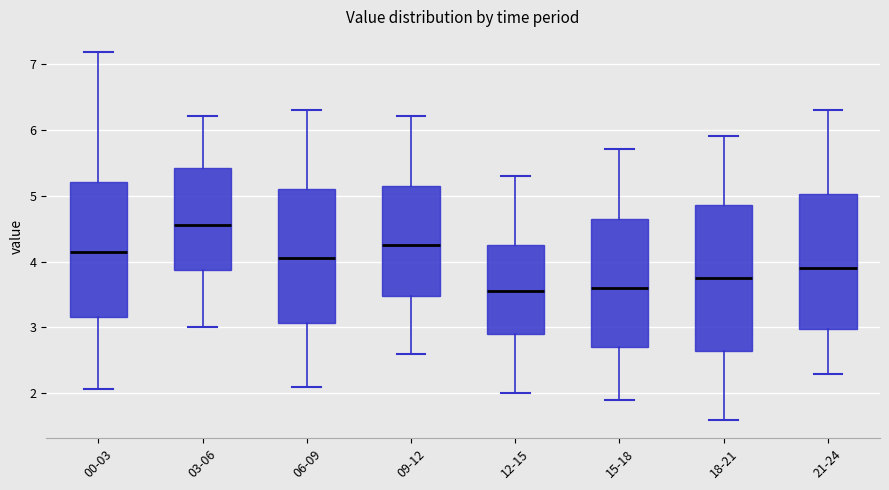

Which box is the tallest, from its lower edge to its upper edge?

18-21